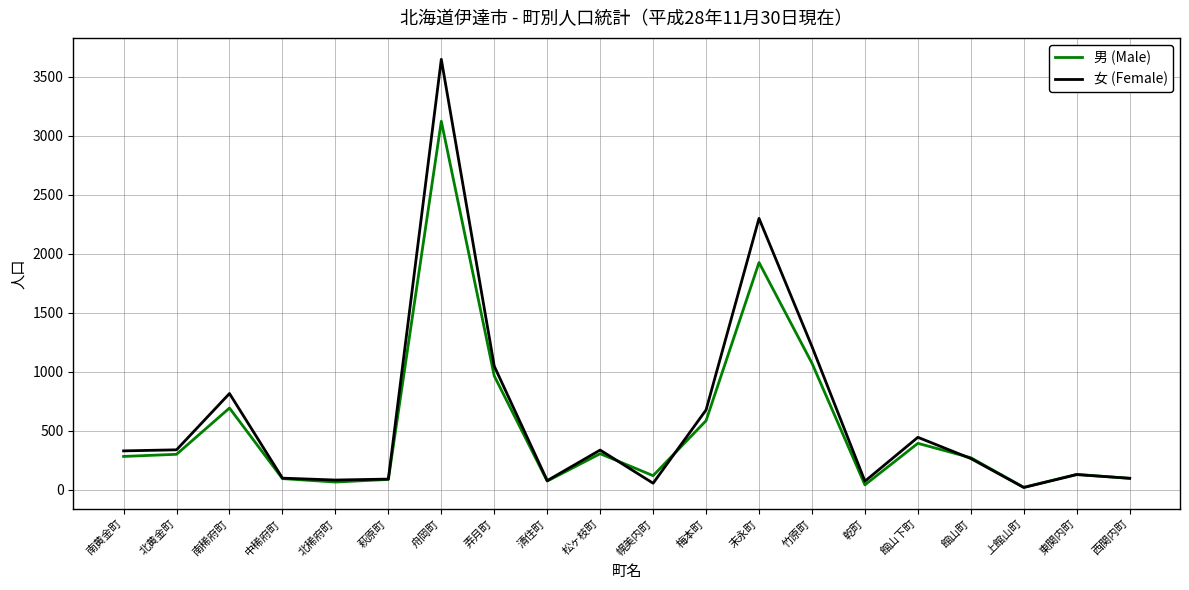

List the series in order of their peak value, lowest first.

男 (Male), 女 (Female)